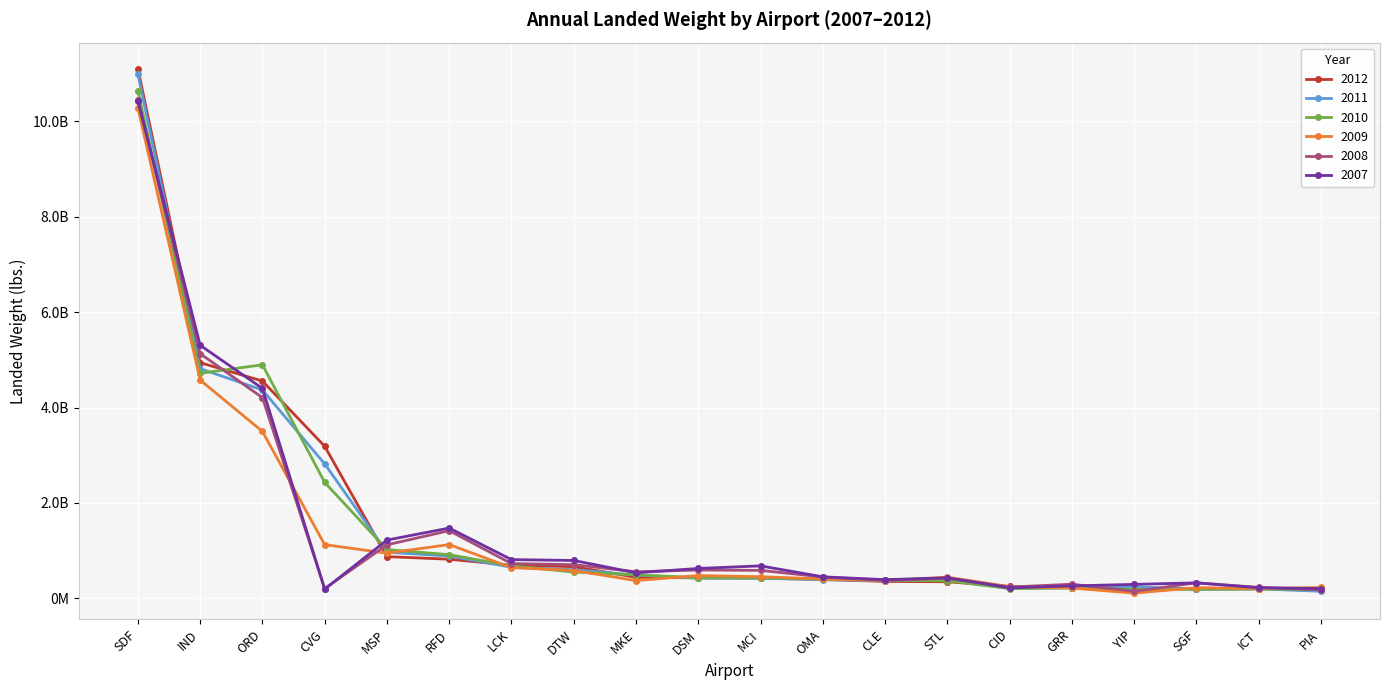

Is this an area chart (filled region under the line)?

No